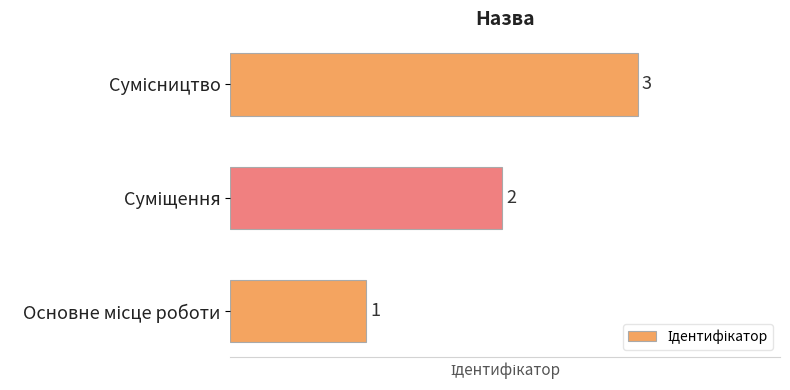

Are the bars grouped side by side (vs. stacked)?

No